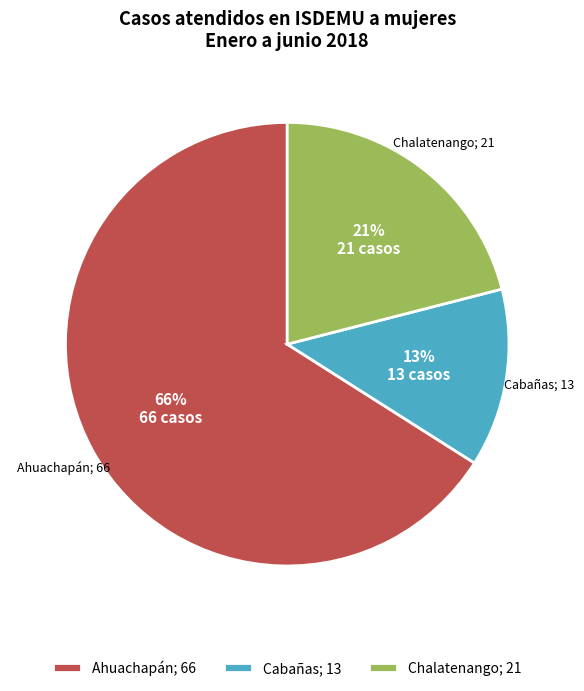

To the nearest percent, what is the combined percentage of Cabañas; 13 and Ahuachapán; 66?

79%